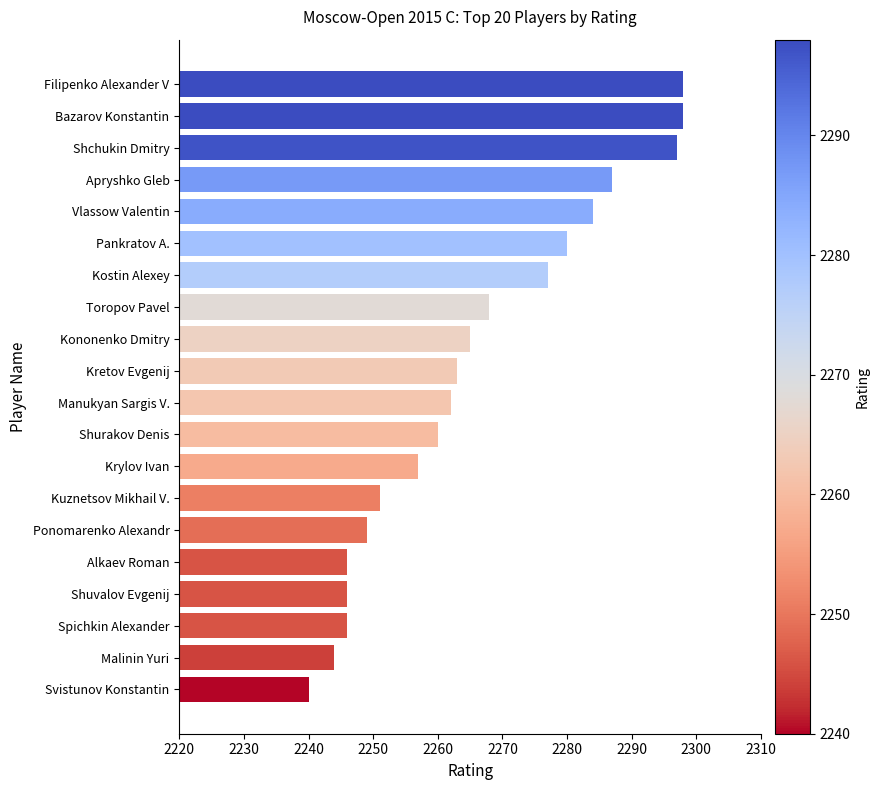

True or false: the data shows 2265 at Kononenko Dmitry.

True